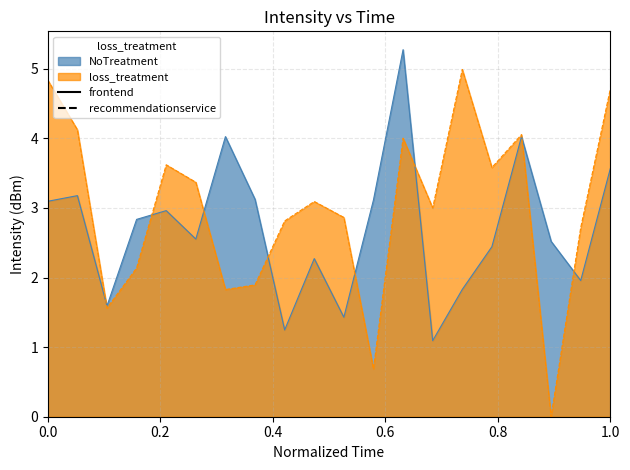

What is the value of the loss_treatment point at the 19th from the left?

2.7